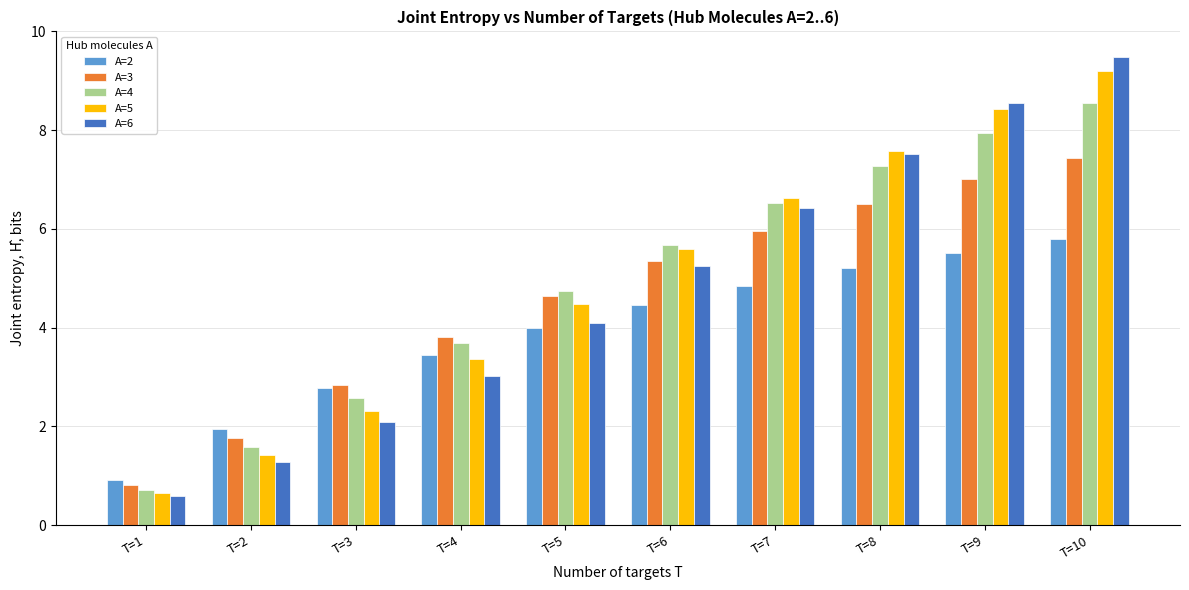

How many bars are there in total?

50